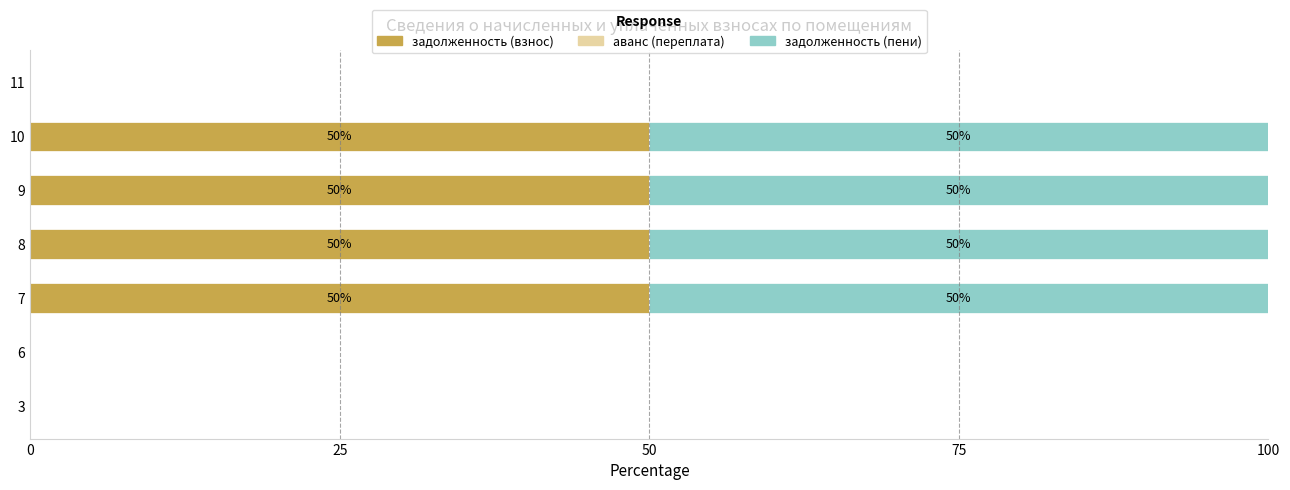

The задолженность (взнос) series shows 0 at 6. True or false?

True